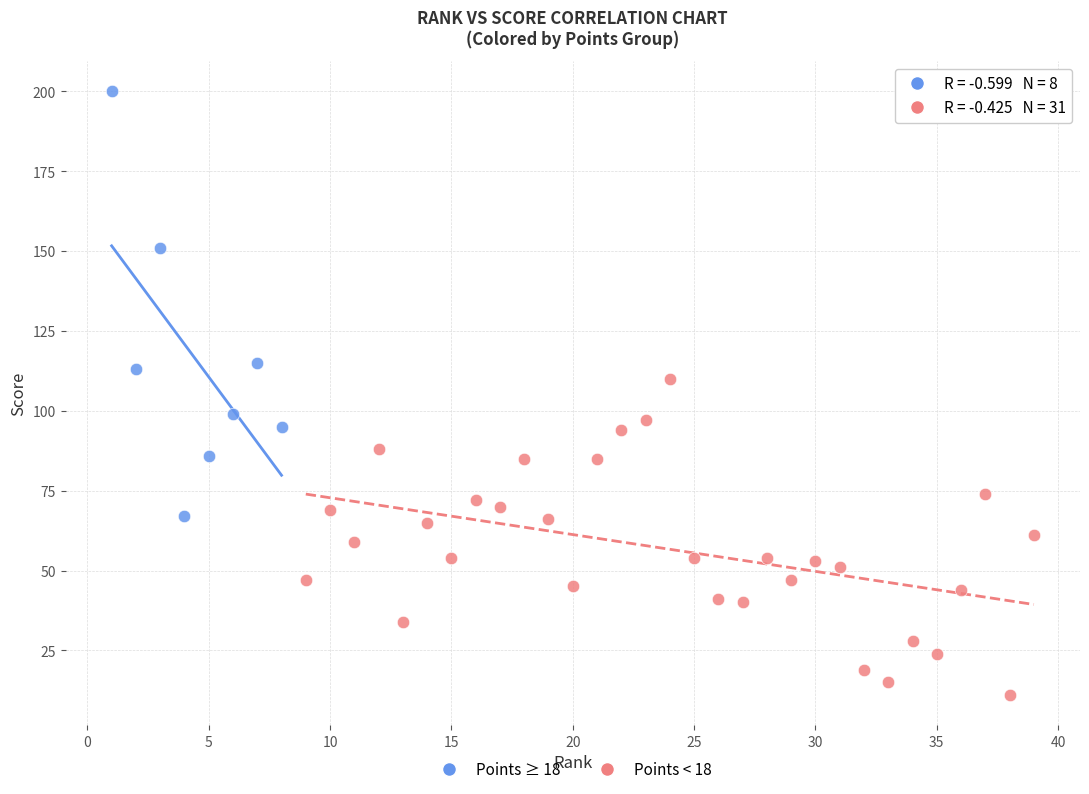

Which series has the largest Y range (max minus min)?

Points ≥ 18